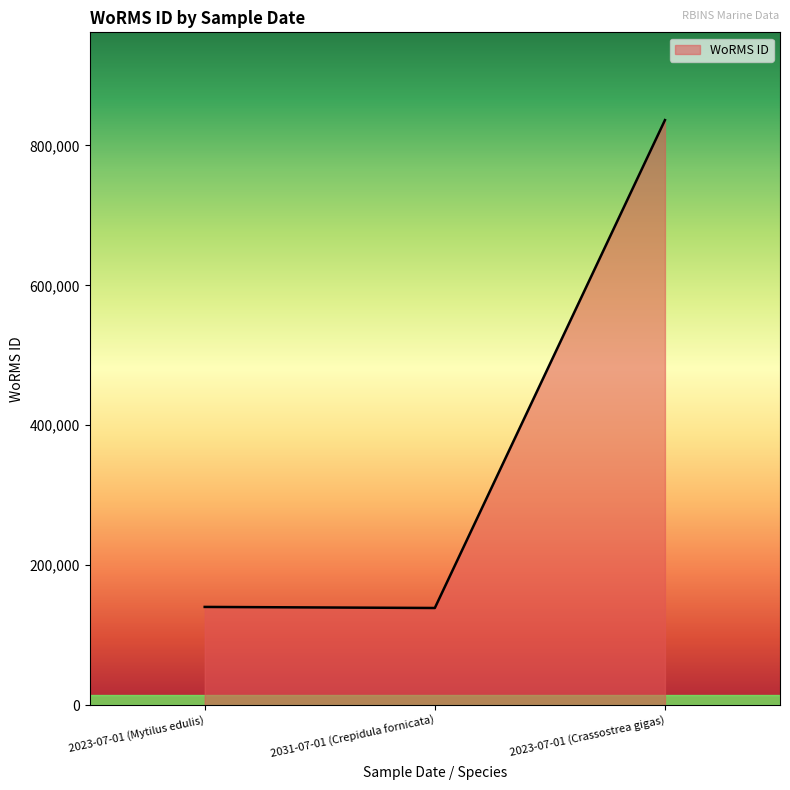

The value at 2031-07-01 (Crepidula fornicata) is 236938. True or false?

False